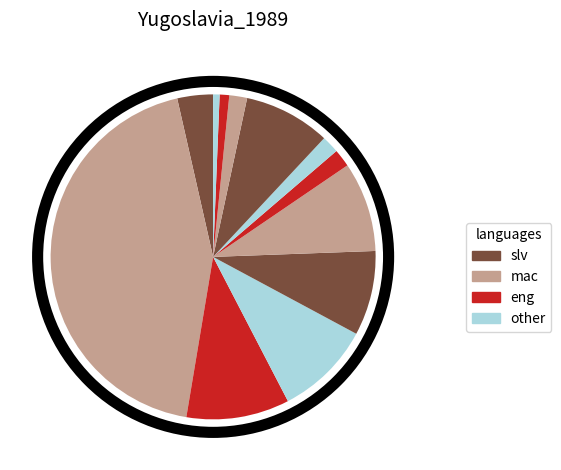

How many slices are in this pie chart?

12